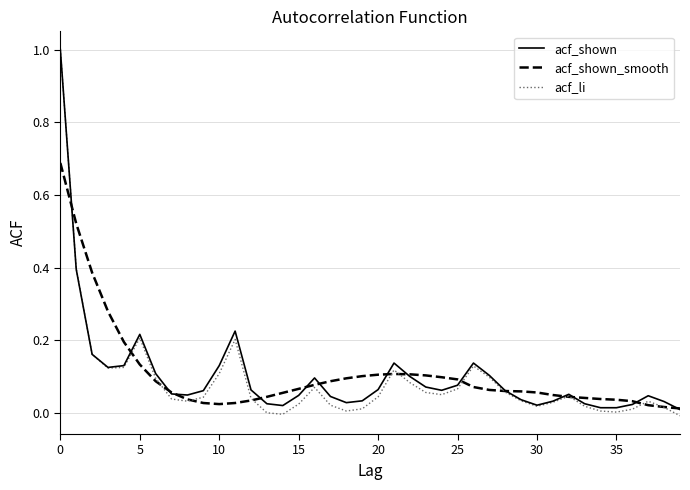

What is the greatest value displayed?

1.0